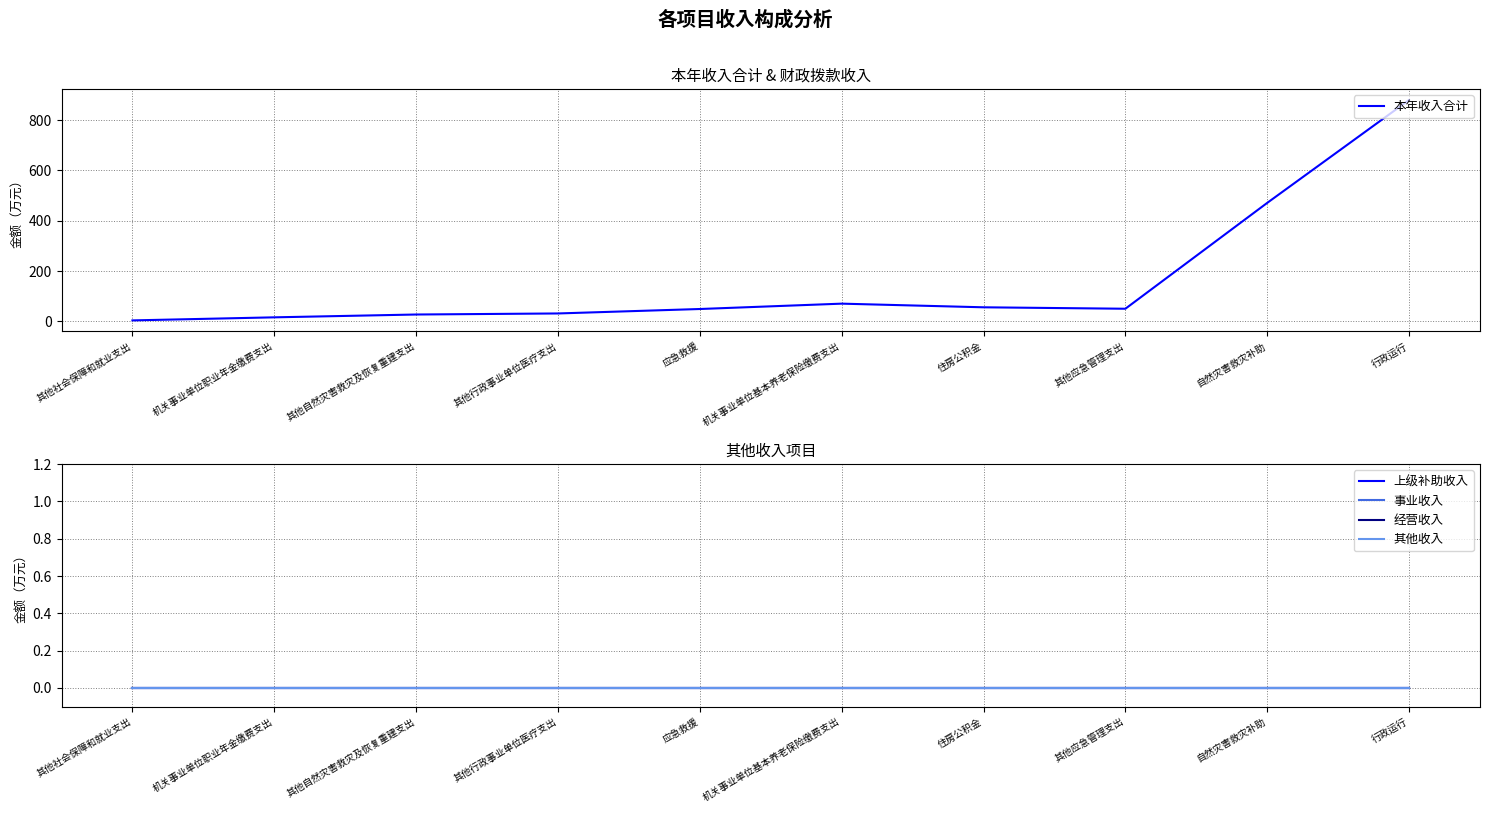

Where is 其他收入 nearest to the value 0?

其他社会保障和就业支出